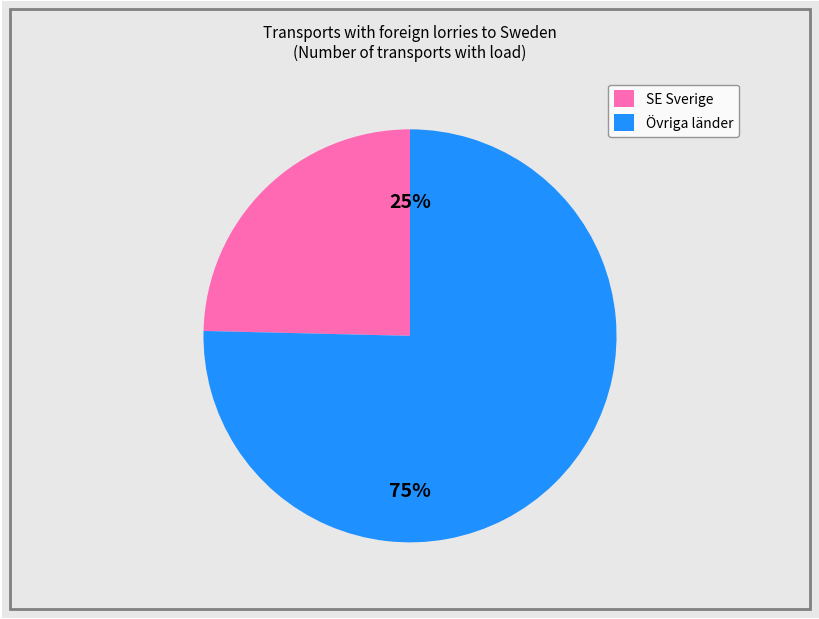

Which category accounts for the majority?

Övriga länder